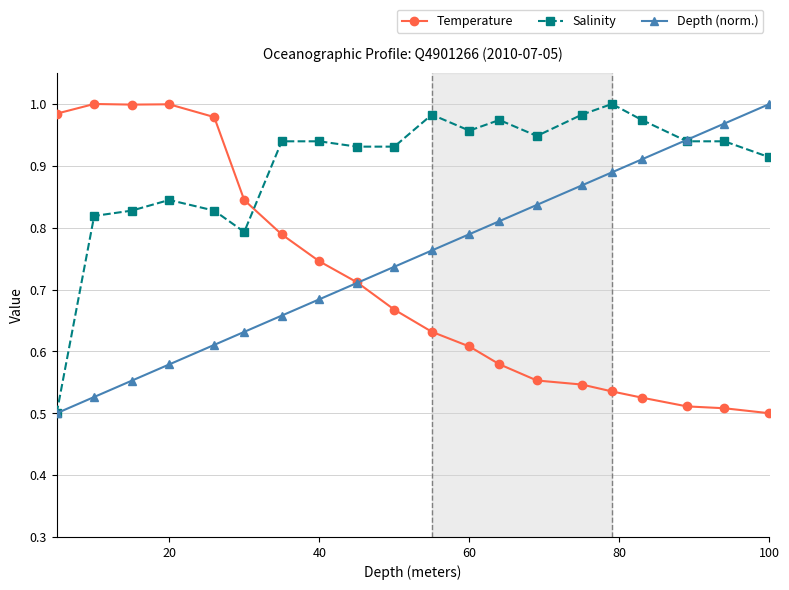

True or false: Depth (norm.) has more than 0 points higher than both neighbors.

False